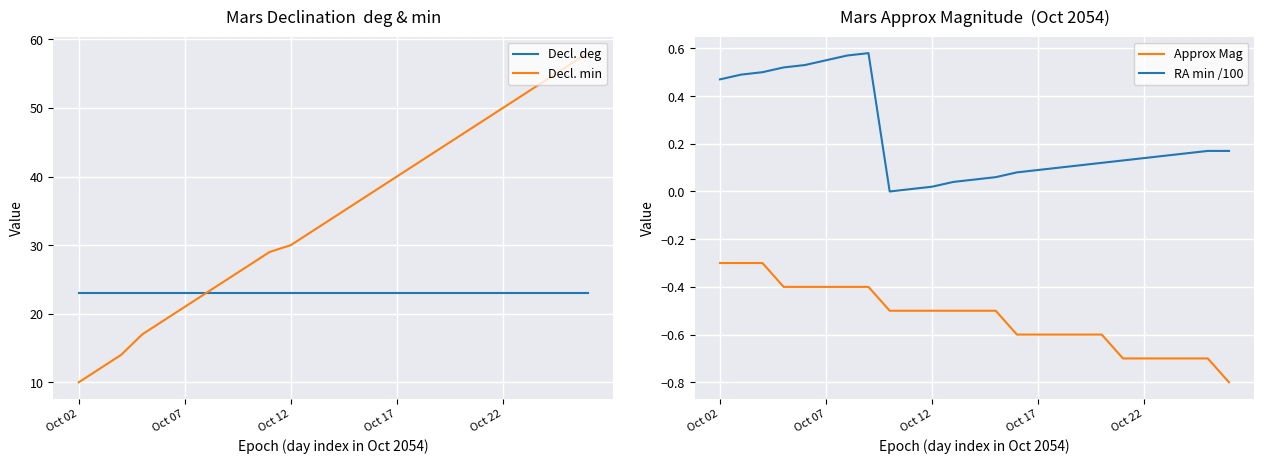

Read the Approx Mag value at Oct 22.

-0.7